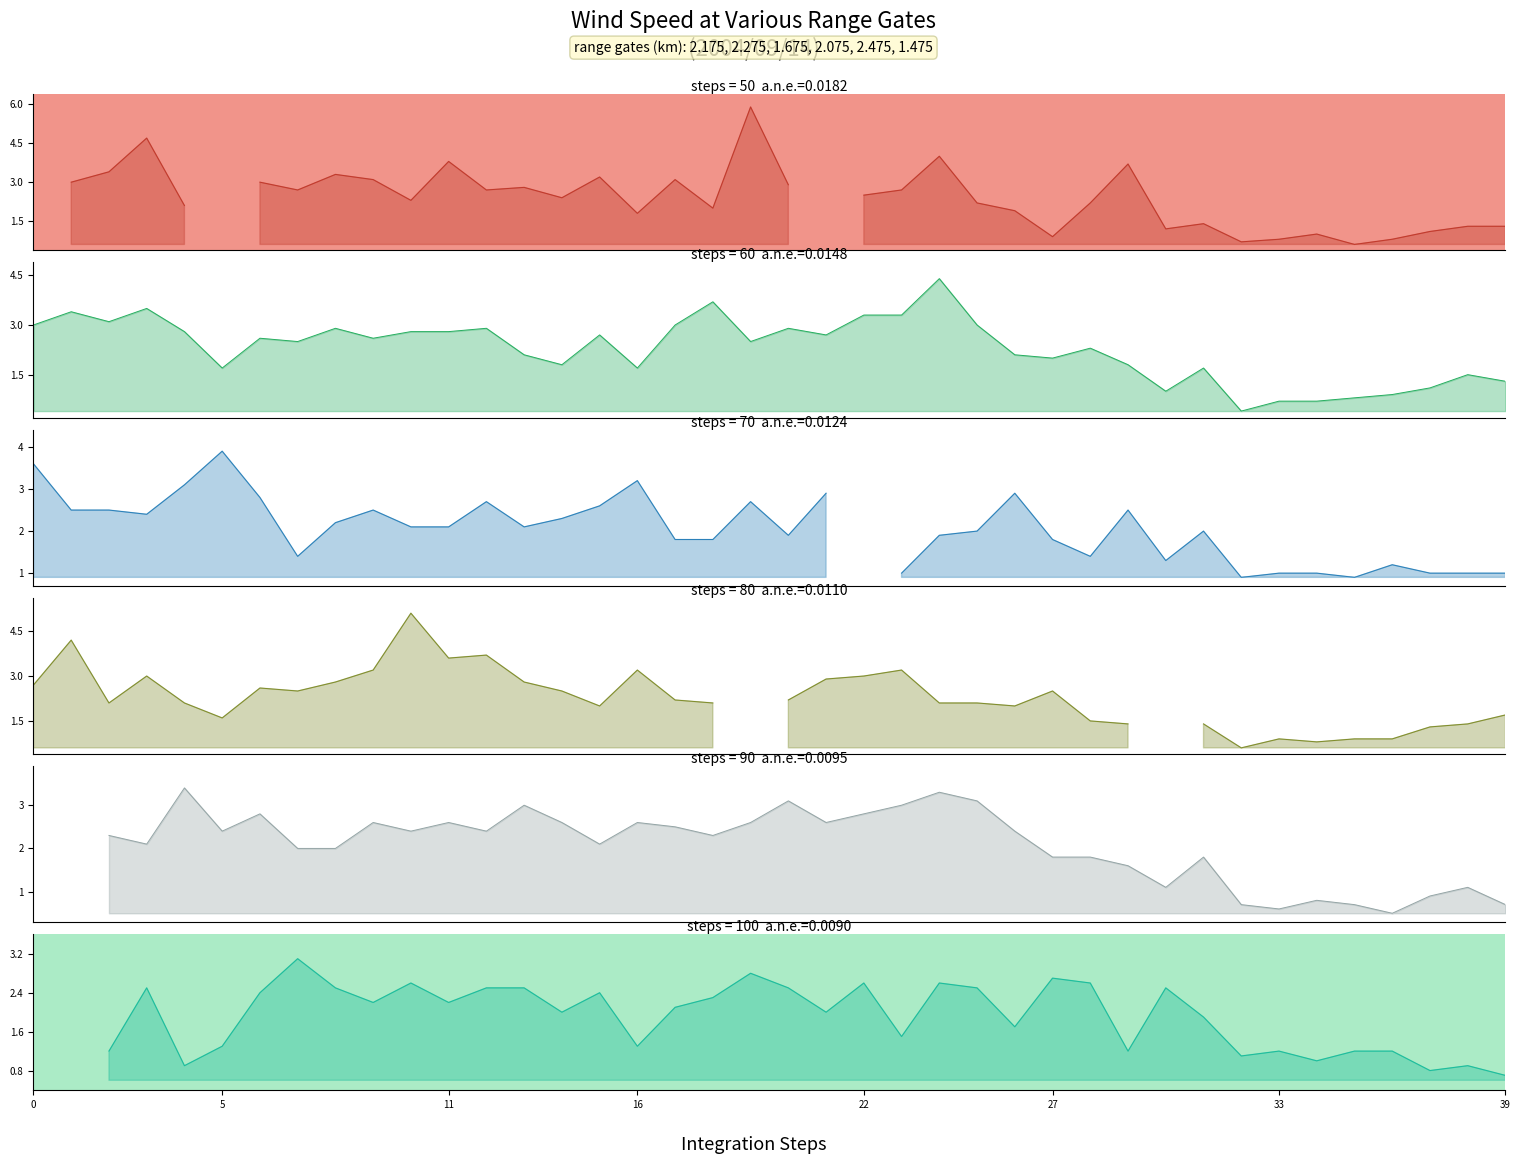

At which label does col_14 (2.075) reach its minimum?

32